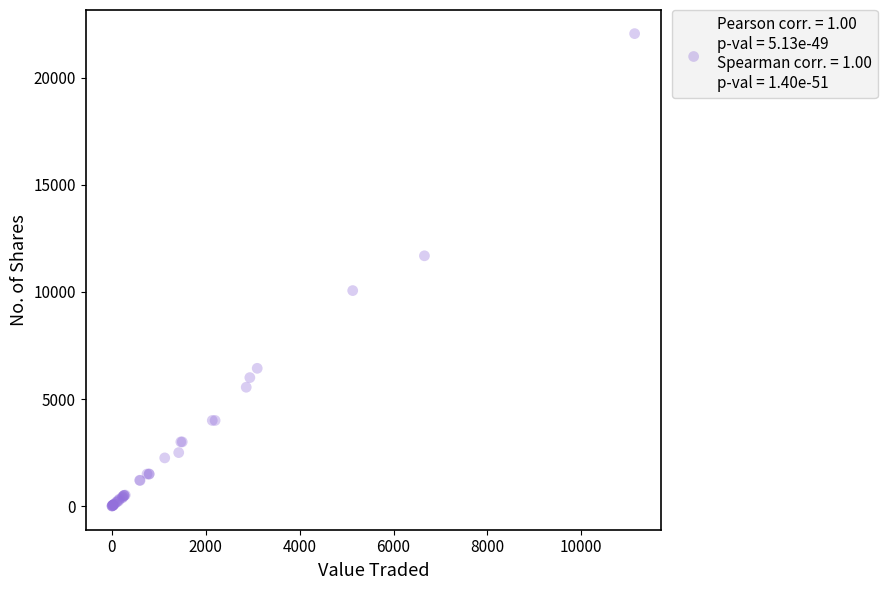

What Y value in the scatter plot is closest to 11027?

11683